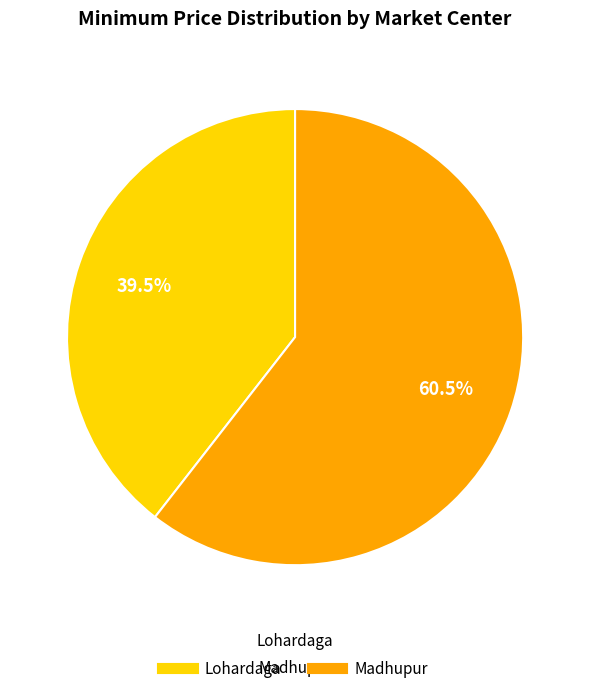

Which has a higher value, Madhupur or Lohardaga?

Madhupur